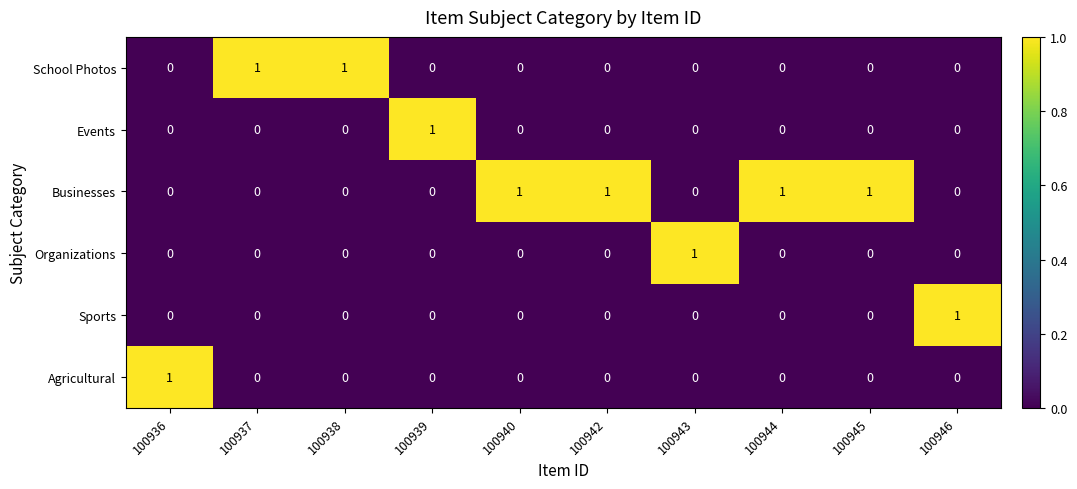

What is the greatest value displayed?

1